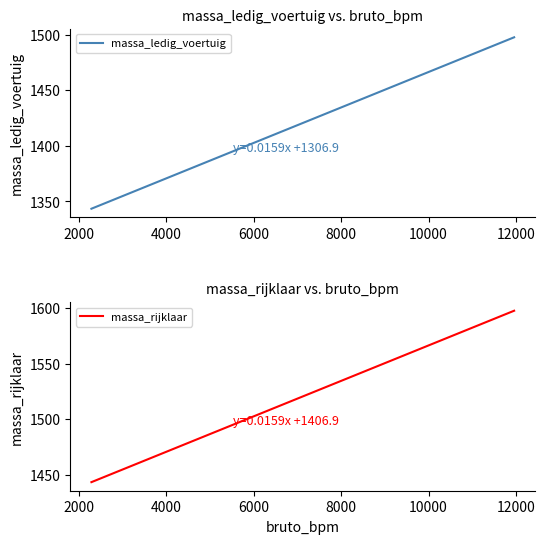

How many lines are shown in the chart?

2